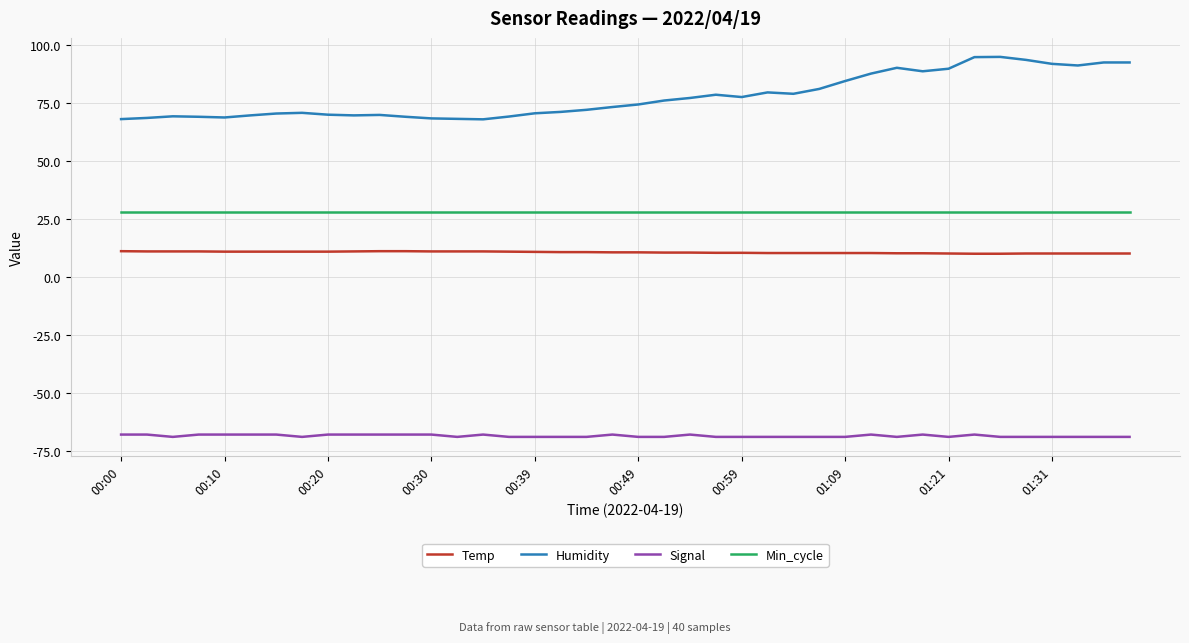

Rank the series by their maximum value, from highest to lowest.

Humidity, Min_cycle, Temp, Signal